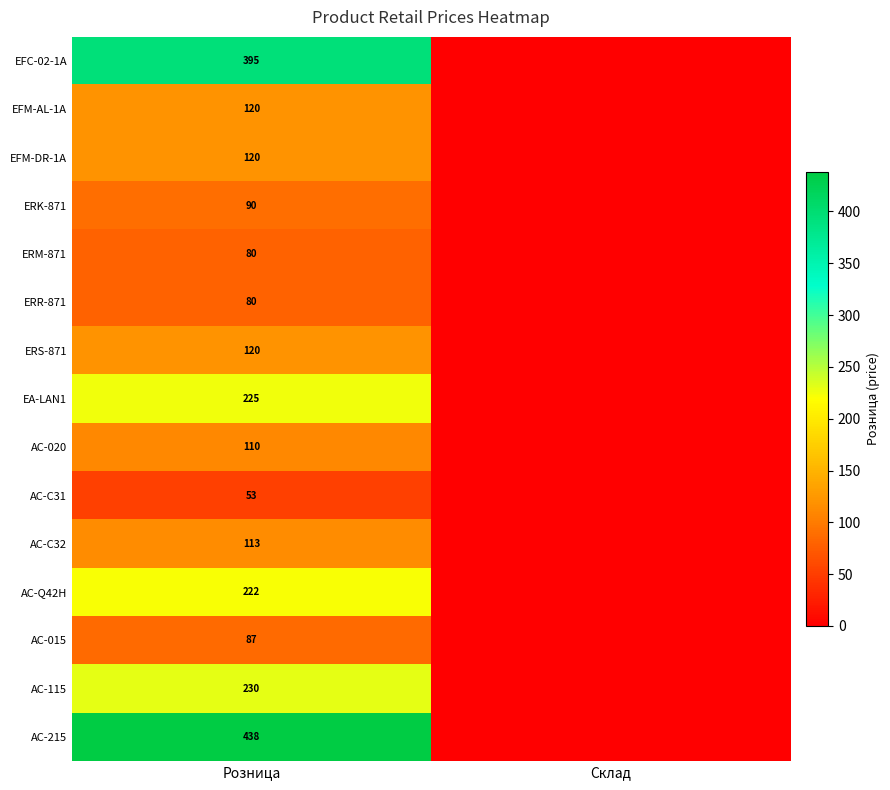

The value of EFM-AL-1A at Розница is 74. True or false?

False